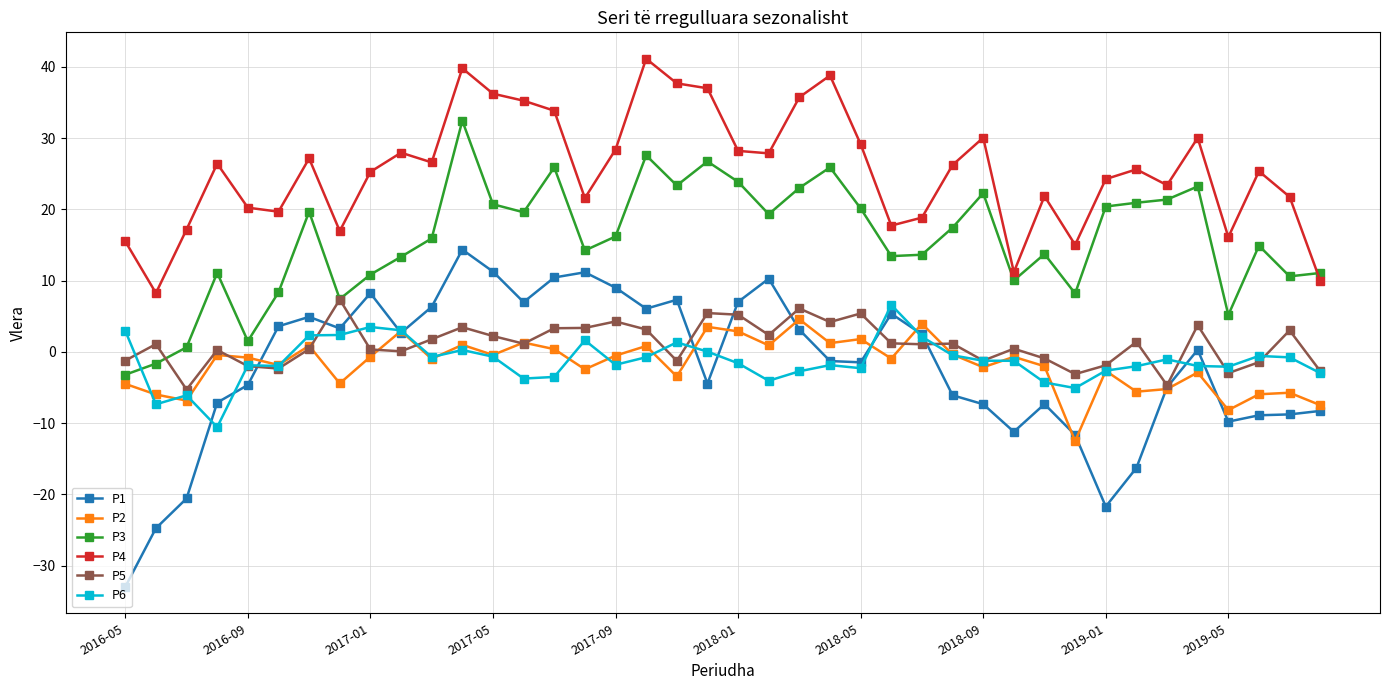

What is the difference between the maximum and minimum values in the P3 series?

35.6